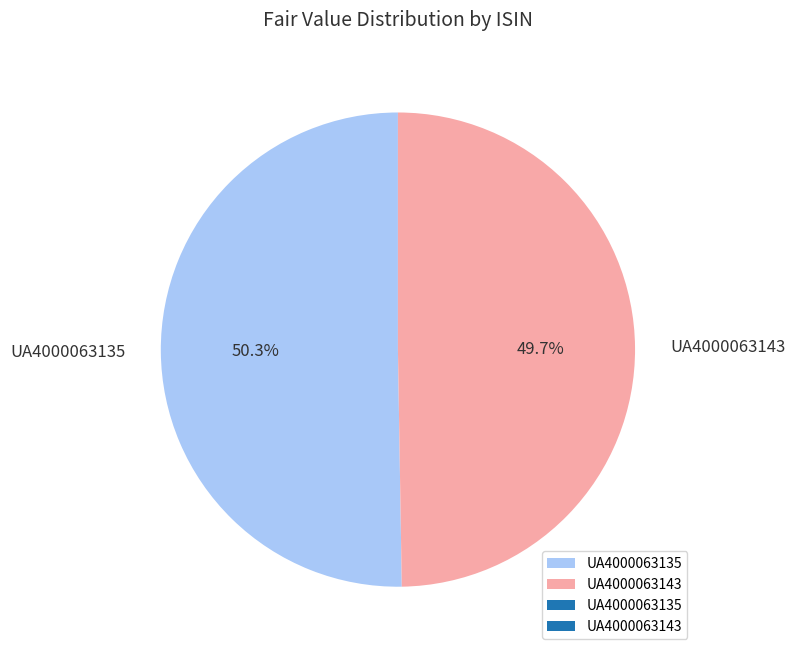

To the nearest percent, what is the average slice percentage?

50%